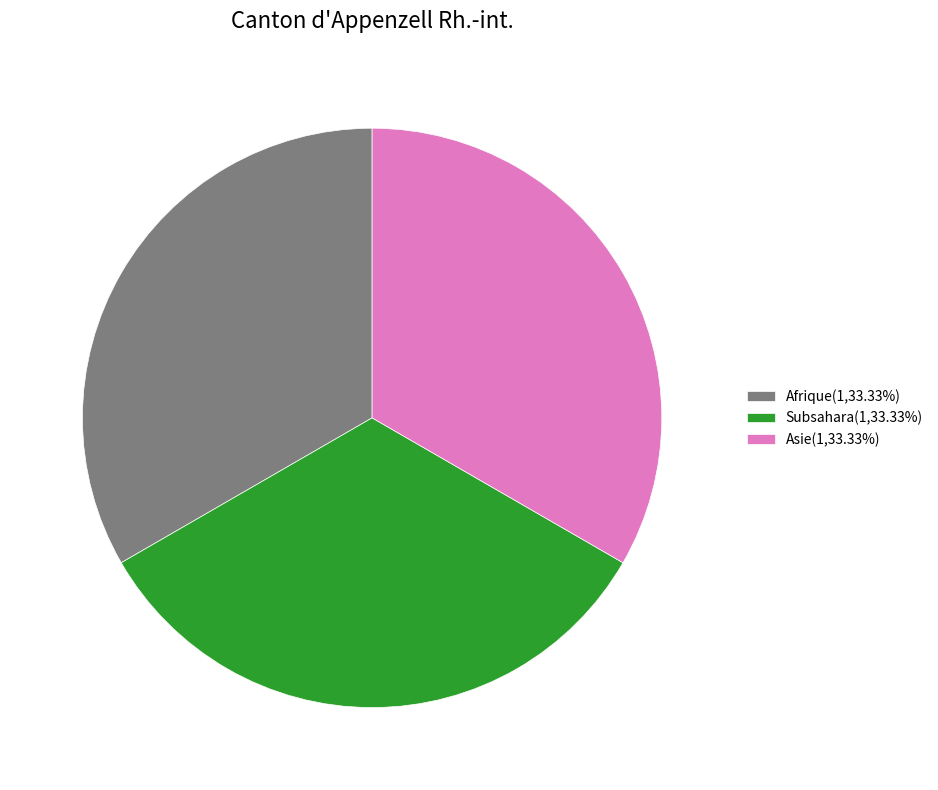

Count the number of slices in the pie.

3